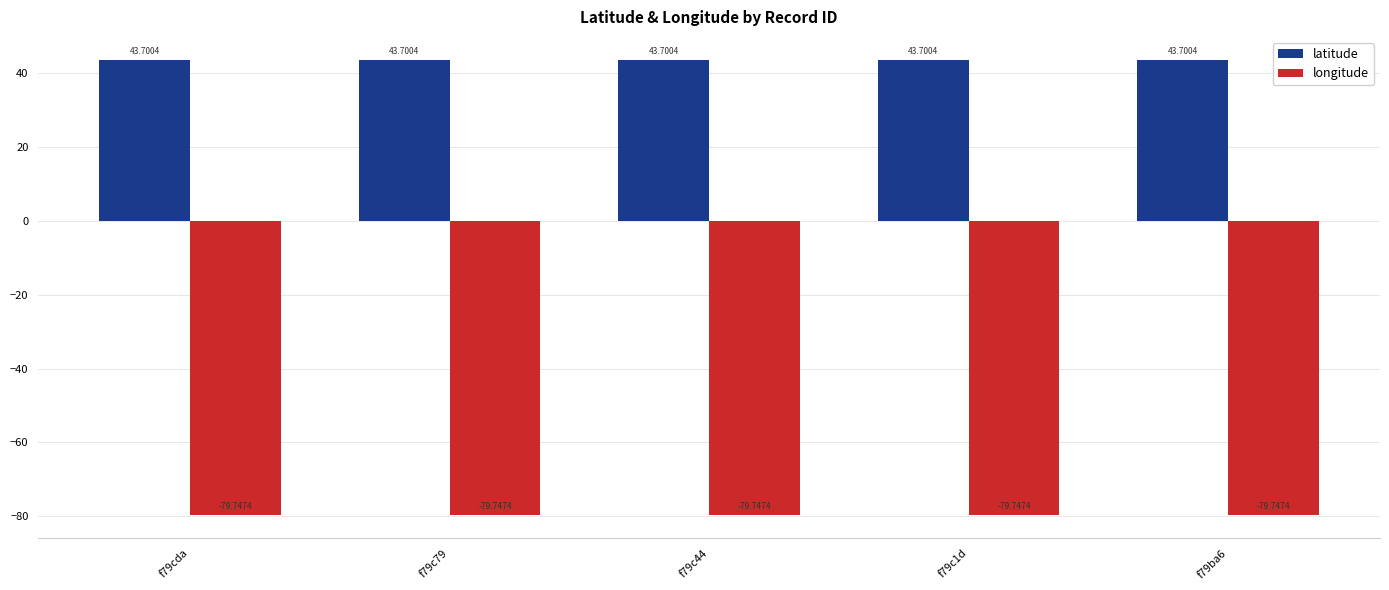

How many bars are there in total?

10